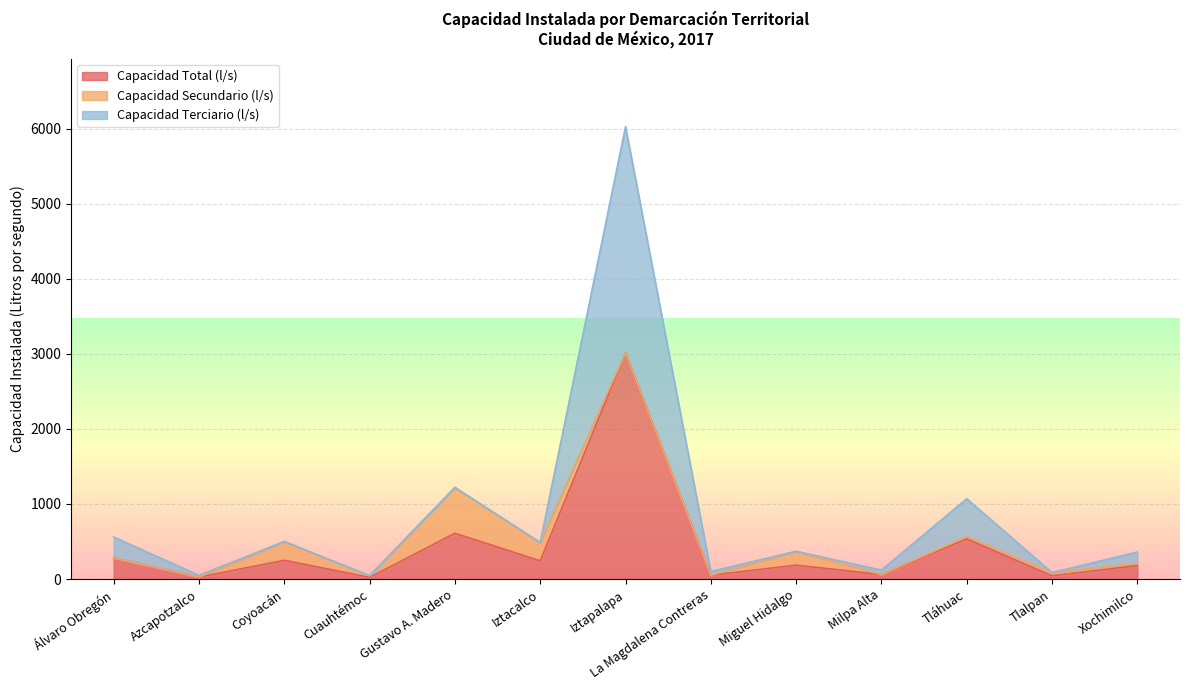

True or false: Capacidad Terciario (l/s) and Capacidad Total (l/s) intersect in this chart.

False